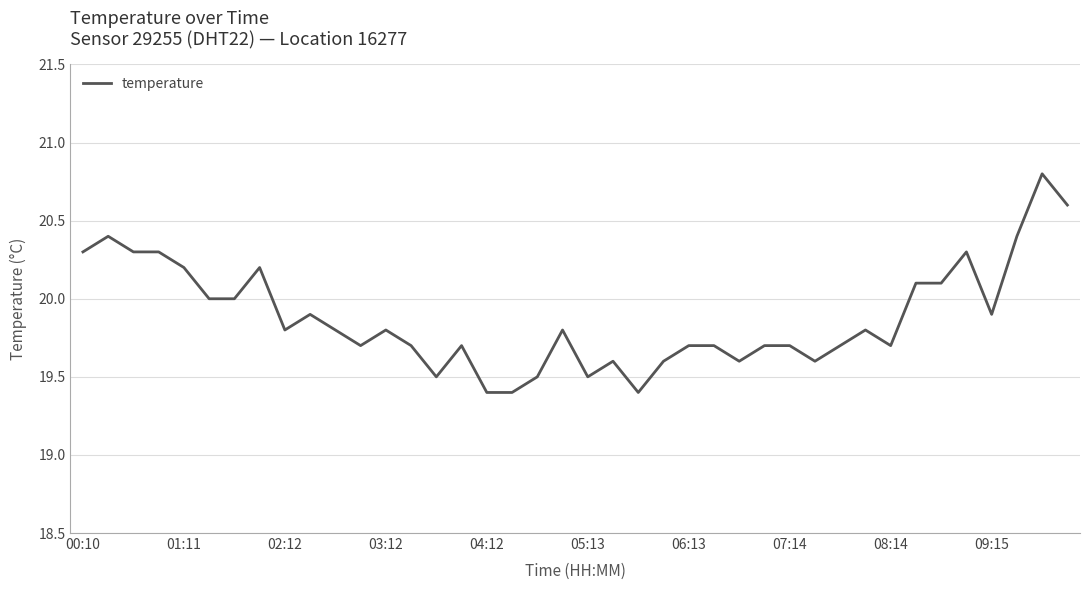

Reading right to left, list all the values displayed in this chart.

20.6	20.8	20.4	19.9	20.3	20.1	20.1	19.7	19.8	19.7	19.6	19.7	19.7	19.6	19.7	19.7	19.6	19.4	19.6	19.5	19.8	19.5	19.4	19.4	19.7	19.5	19.7	19.8	19.7	19.8	19.9	19.8	20.2	20.0	20.0	20.2	20.3	20.3	20.4	20.3